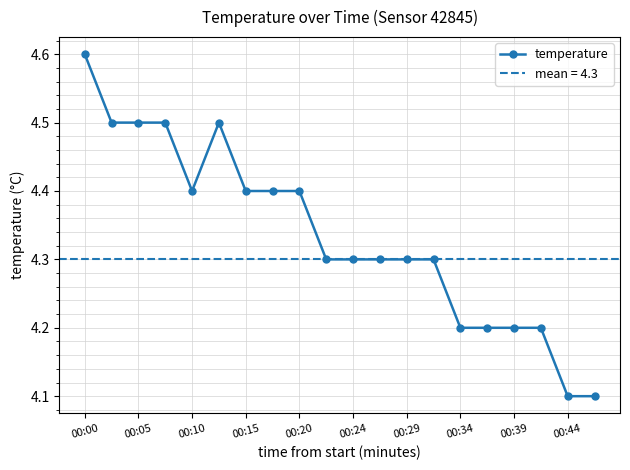

Does the chart display data point markers on the line(s)?

Yes